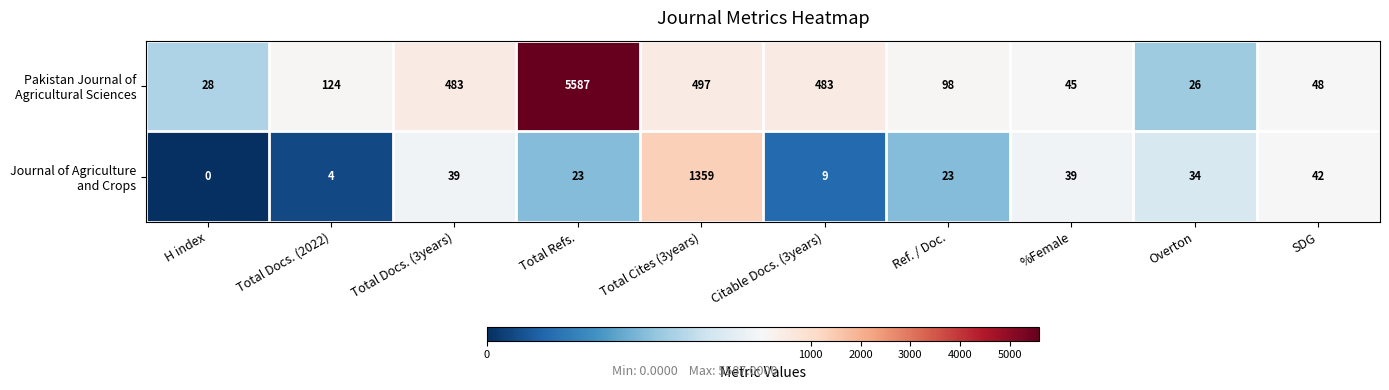

Which label corresponds to the smallest value in the chart?

H index